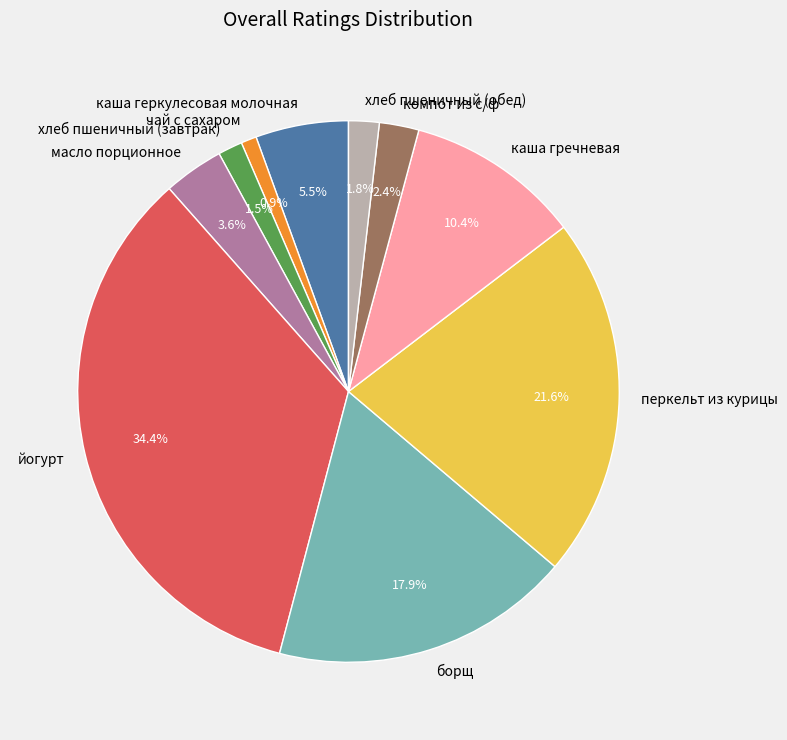

Combined, do чай с сахаром and йогурт account for over 50%?

No